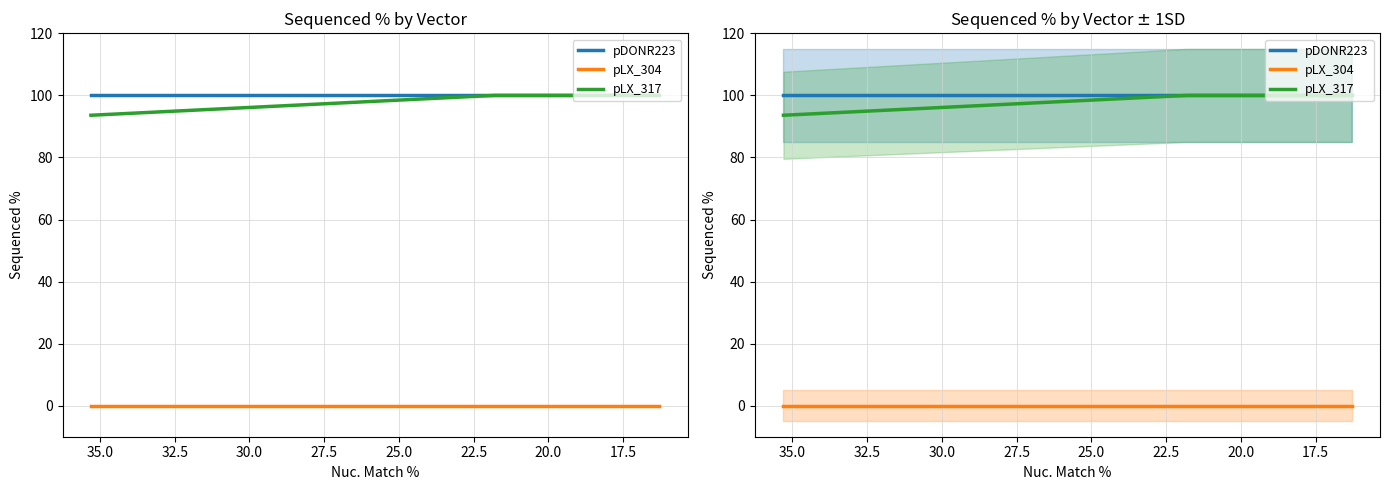

What is the lowest value of the pLX_317 series?

93.6